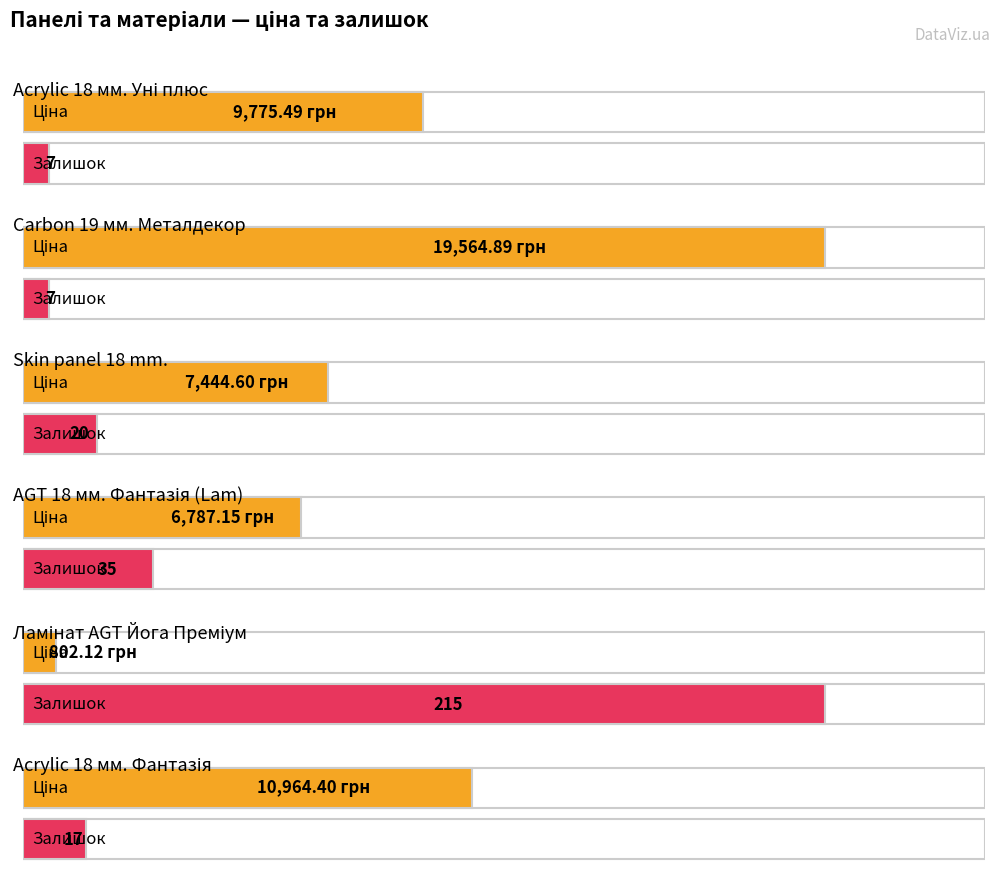

At which category is the sum across all series the highest?

Carbon 19 мм. Металдекор